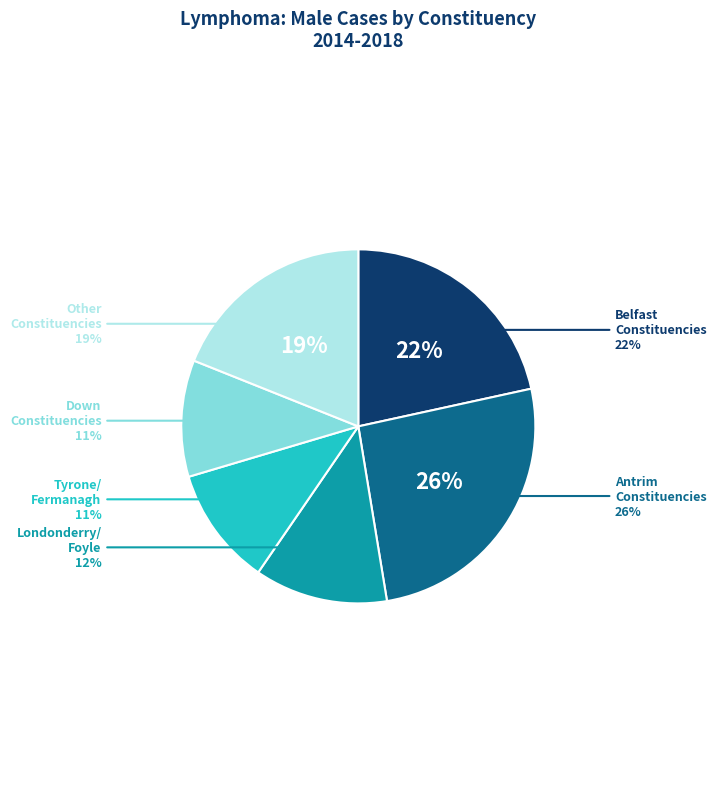

Do Belfast West and Foyle together represent more than half of the pie?

No